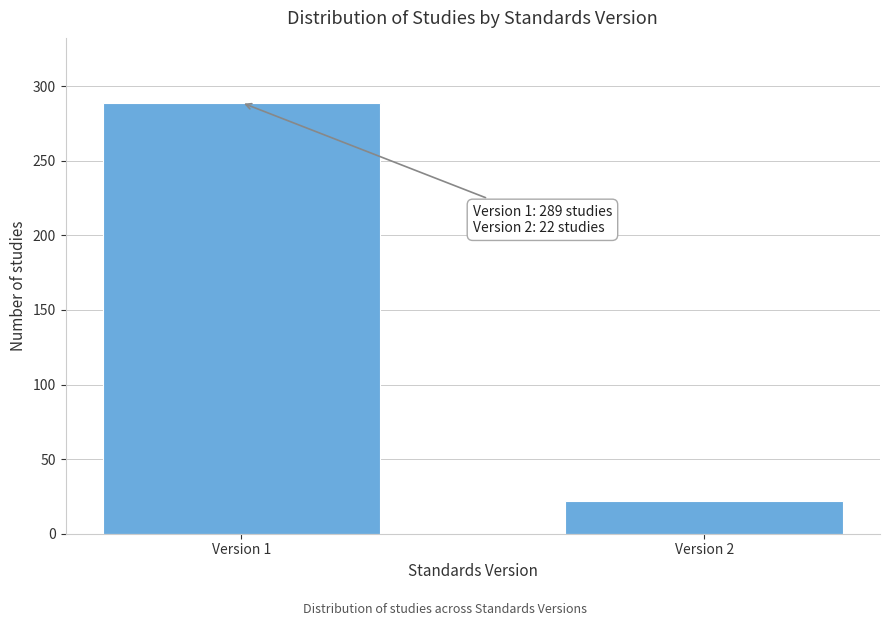

Reading left to right, transcribe all the data shown in this chart.

289	22